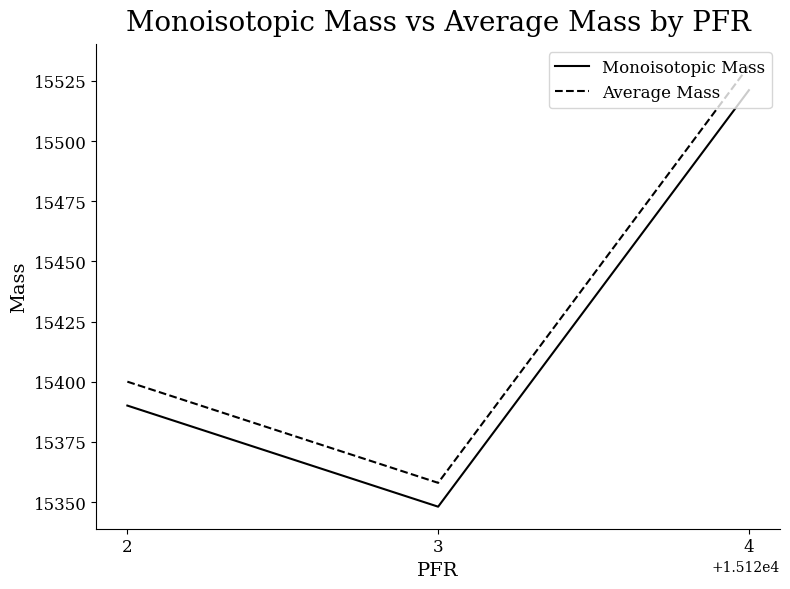

What are all the series names shown in the legend?

Monoisotopic Mass, Average Mass